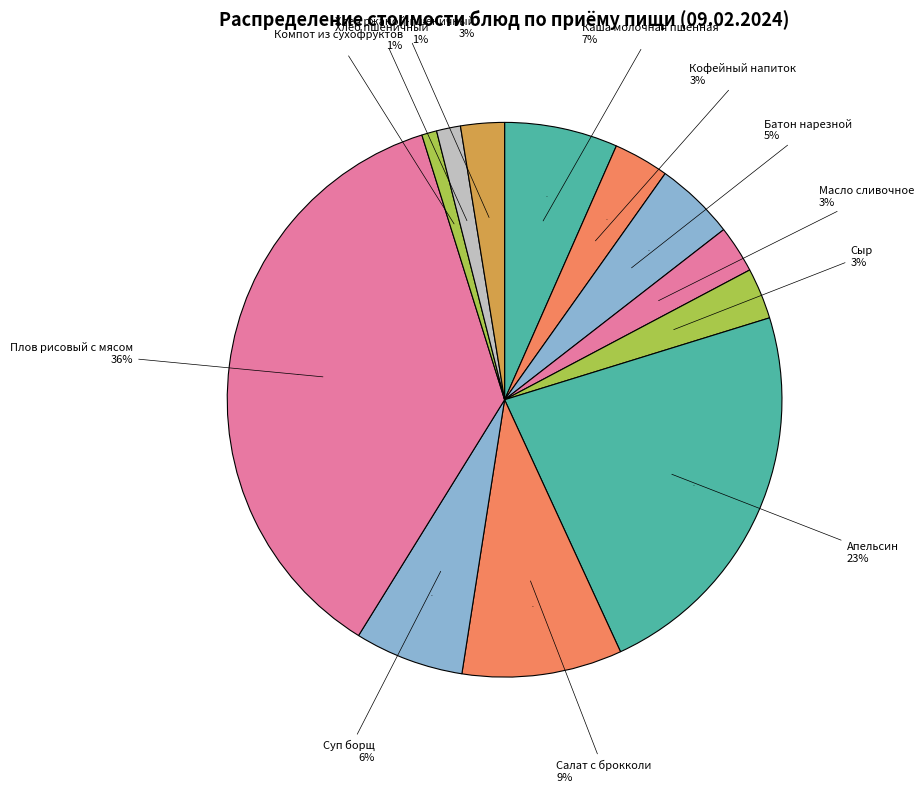

Does any single category account for the majority?

No